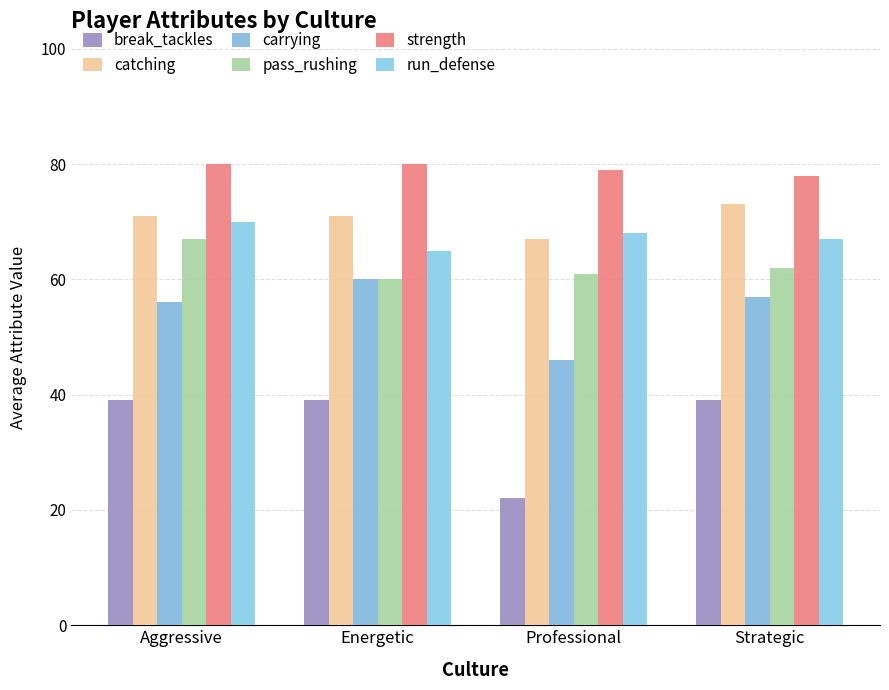

What are all the series names shown in the legend?

break_tackles, catching, carrying, pass_rushing, strength, run_defense